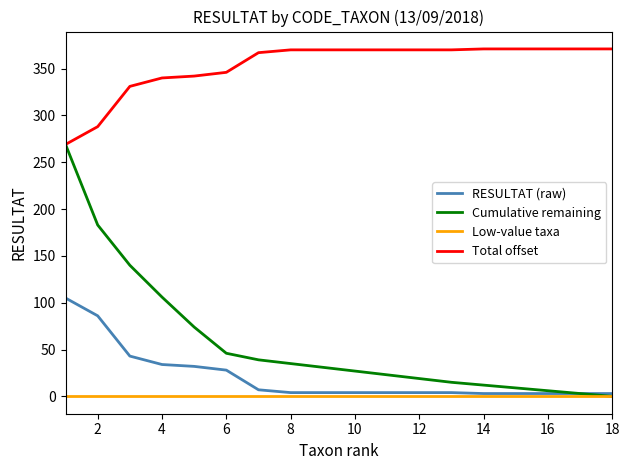

Which series has the largest total across all categories?

Total offset